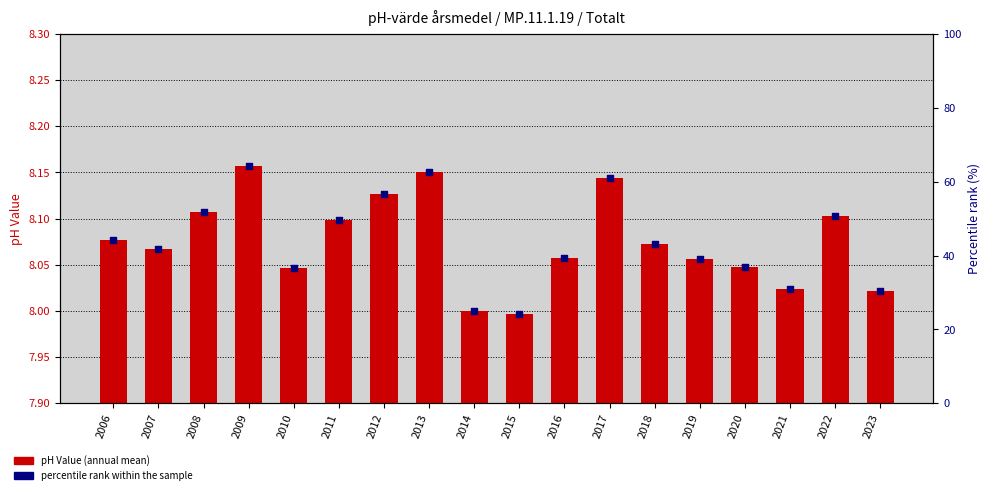

Which series contains the lowest Y value?

Value